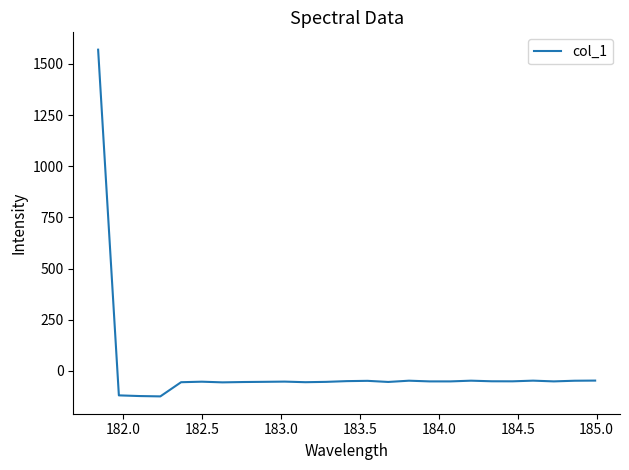

What is the greatest value displayed?

1569.5